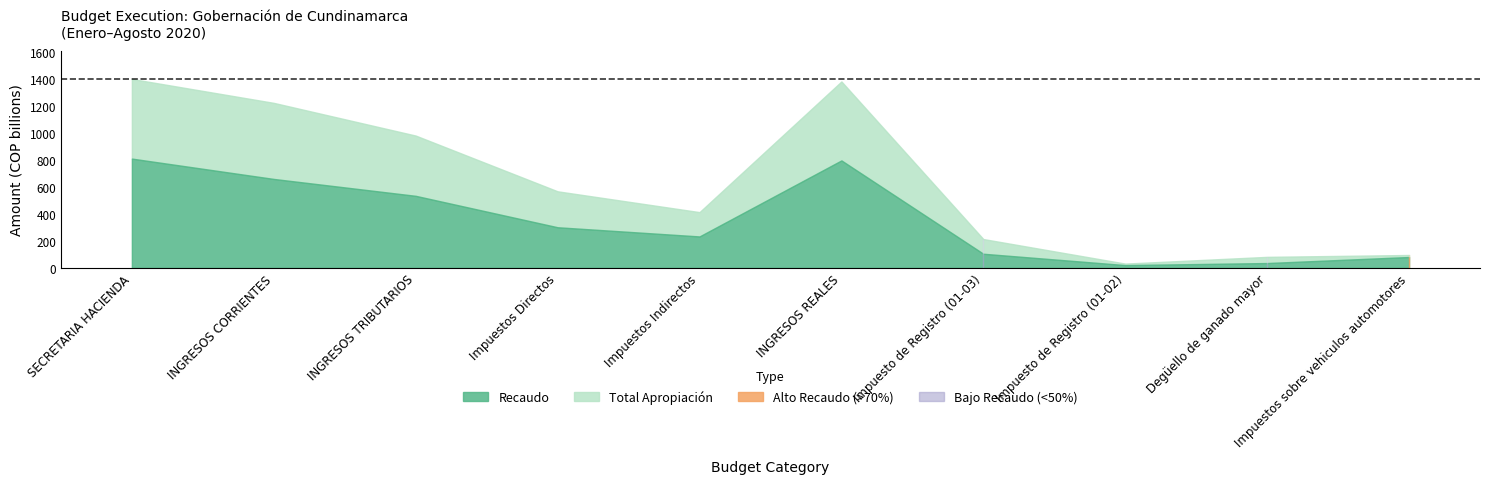

At which category does Total Apropiacion reach its first local valley?

Impuestos Indirectos